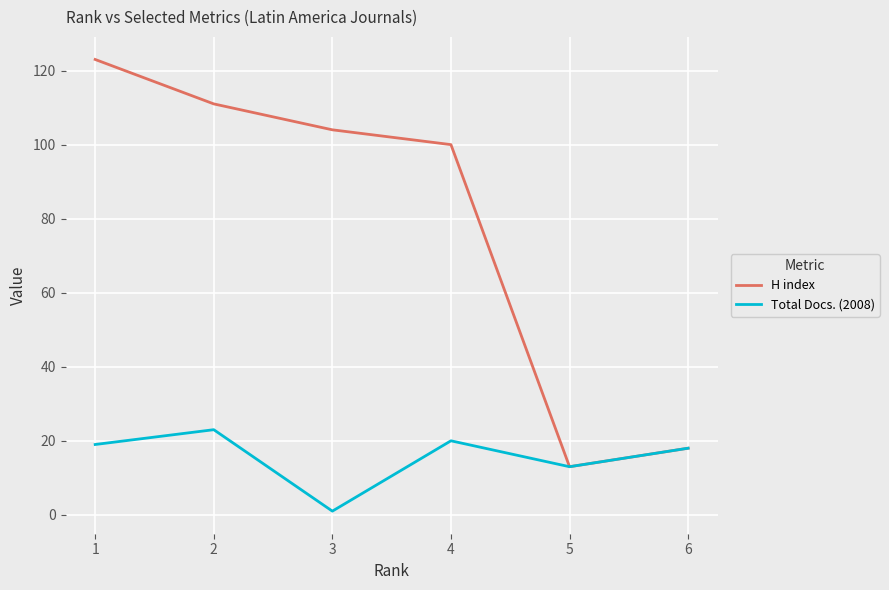

Is it true that H index equals 100 at 4?

True